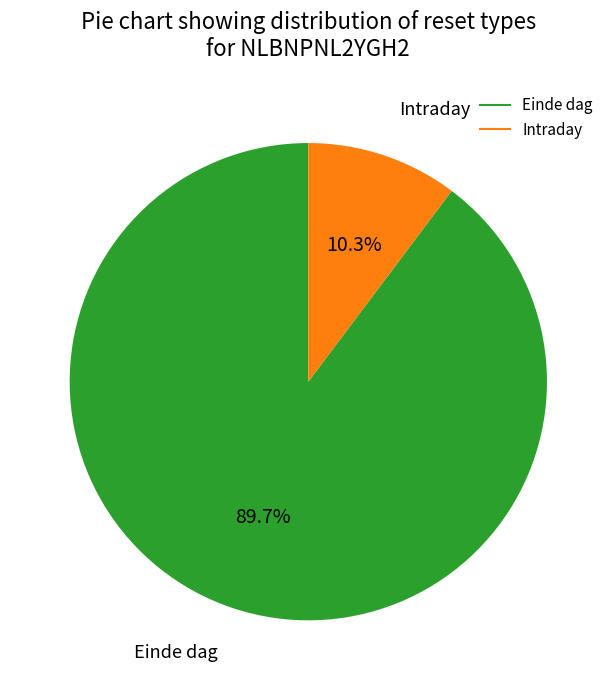

What is the smallest slice in the pie chart?

Intraday